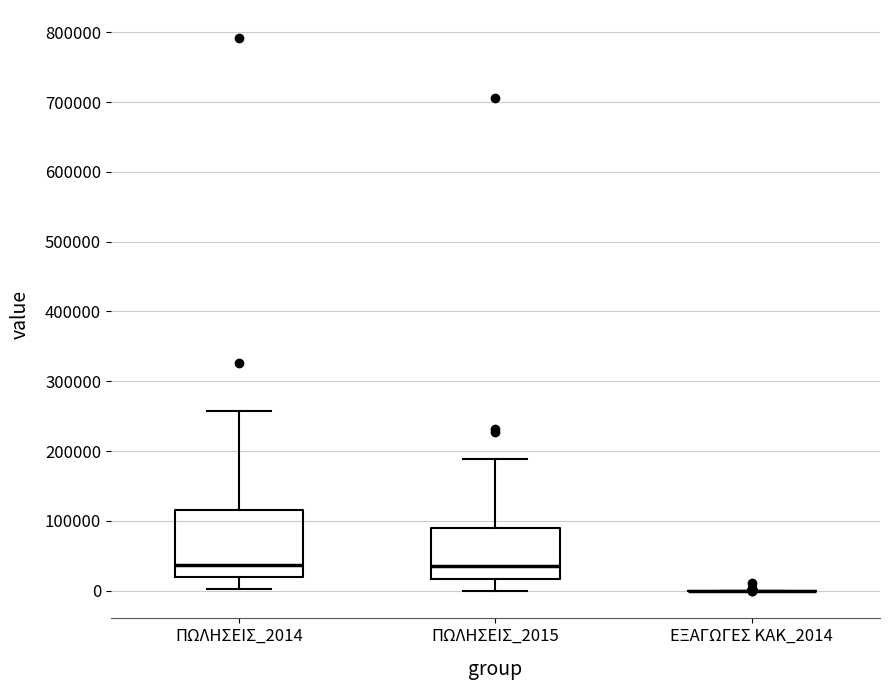

Reading left to right, read every box against the y-axis: the position of its median line, the range the box covers, and the ends of its whiskers. The values are not printed on the chart, so give them approximately, as read against the axis.

ΠΩΛΗΣΕΙΣ_2014: median 40000, box 20000 to 120000, whiskers 0 to 260000
ΠΩΛΗΣΕΙΣ_2015: median 30000, box 20000 to 90000, whiskers 0 to 190000
ΕΞΑΓΩΓΕΣ ΚΑΚ_2014: box collapsed to a line at 0, whiskers 0 to 0